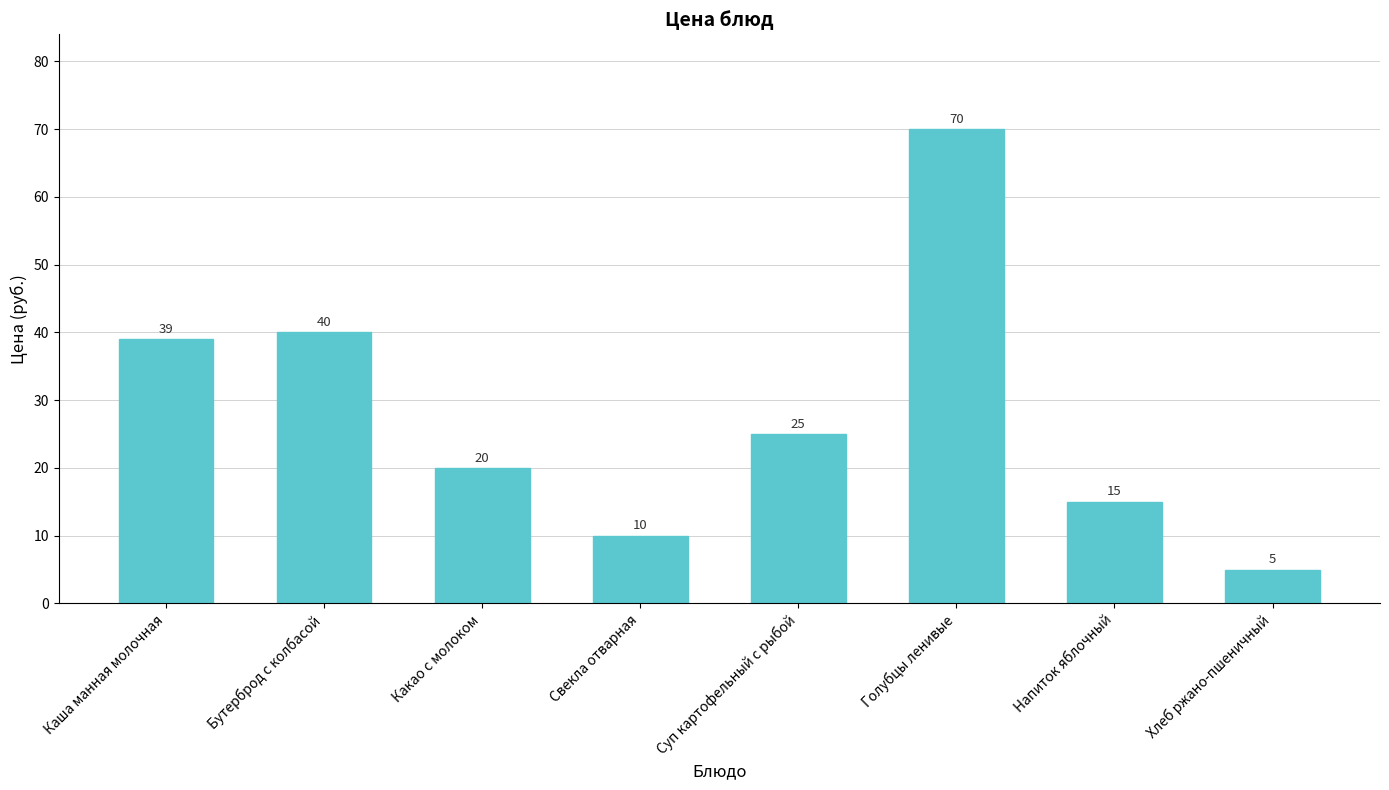

List the labels in order of value, largest first.

Голубцы ленивые, Бутерброд с колбасой, Каша манная молочная, Суп картофельный с рыбой, Какао с молоком, Напиток яблочный, Свекла отварная, Хлеб ржано-пшеничный